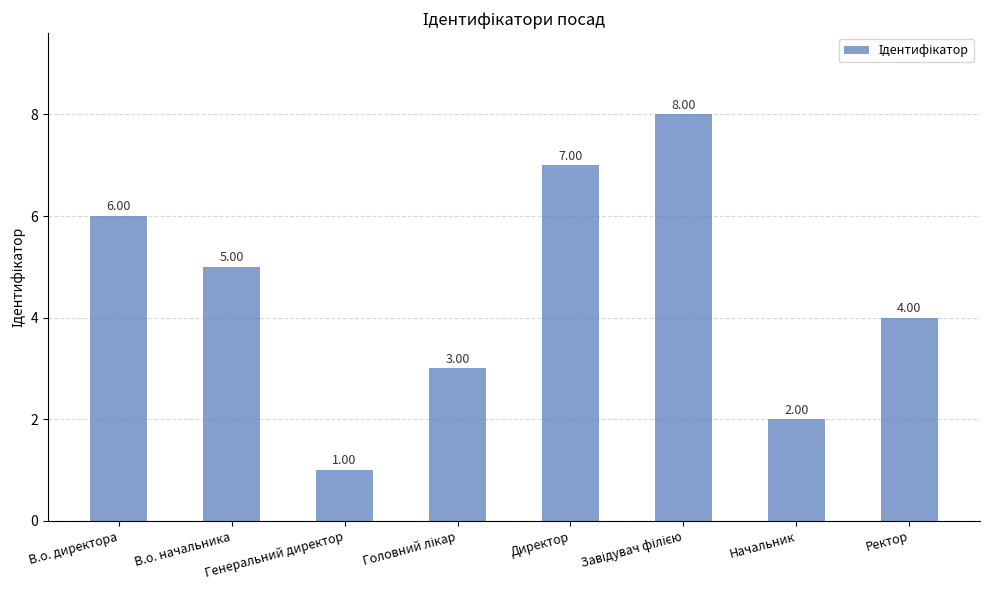

Approximately how many times larger is the value at Директор compared to Начальник?

3.5